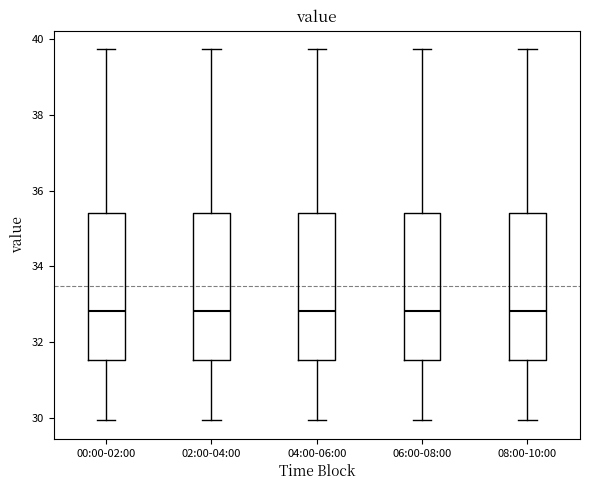

Where is the upper edge of the box for 04:00-06:00 on the y-axis? The values are not printed on the chart, so give them approximately, as read against the axis.

35.4